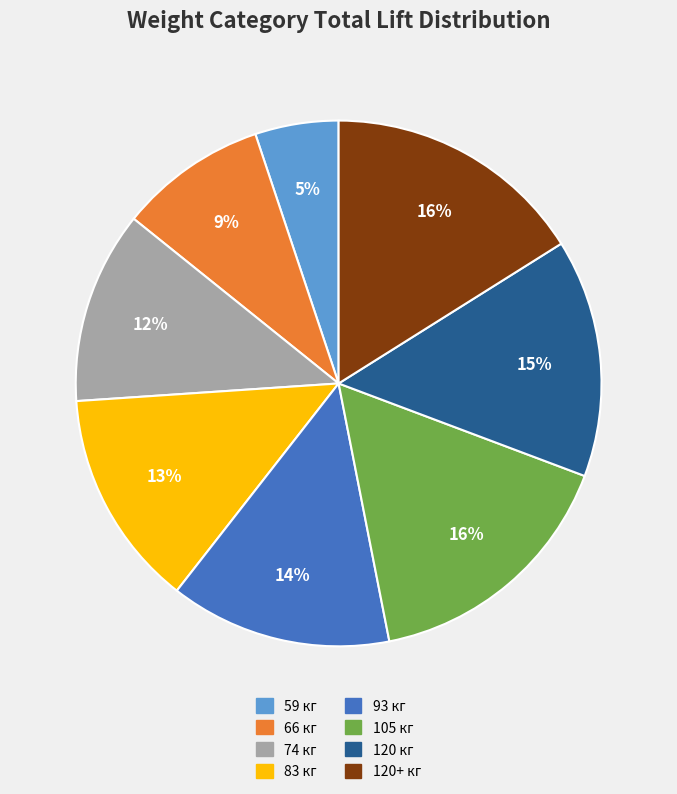

Is there a majority slice in this chart?

No